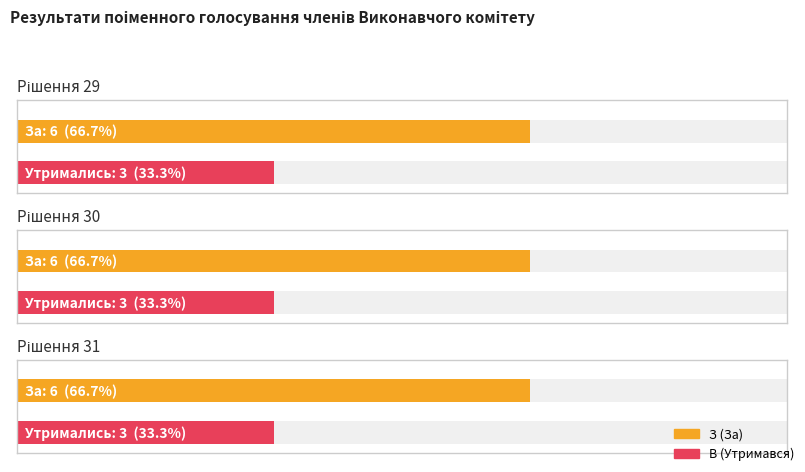

What is the minimum value shown in the chart?

3